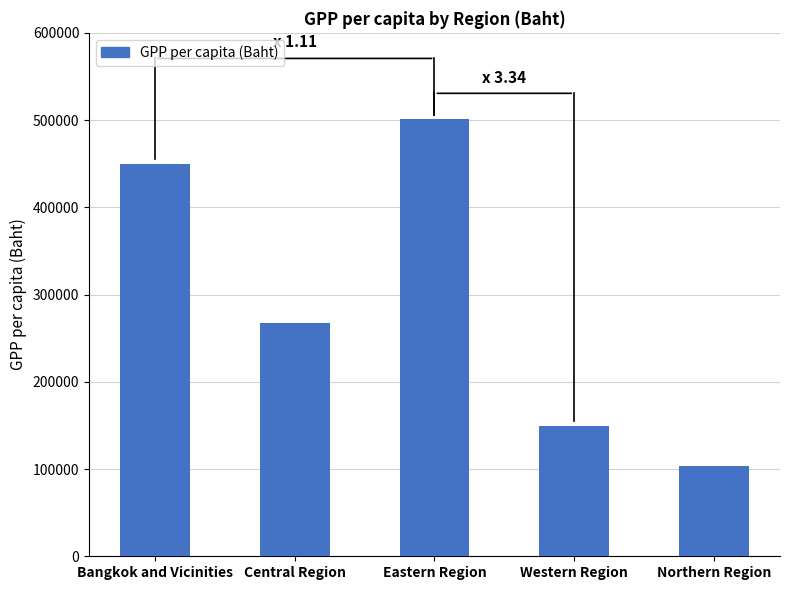

Which label corresponds to the smallest value in the chart?

Northern Region